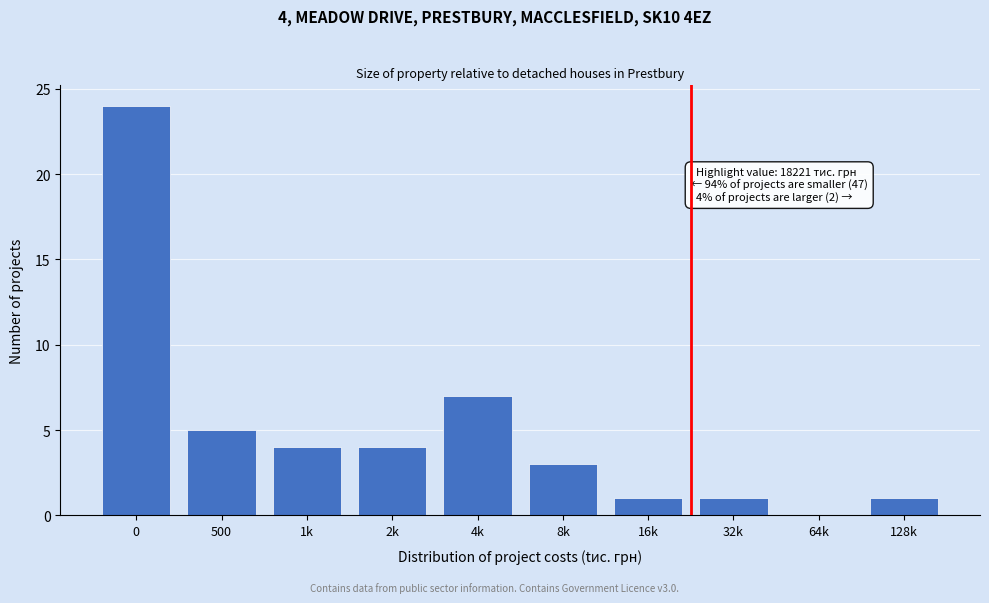

Reading left to right, what are all the values shown in this chart?

0=24	500=5	1k=4	2k=4	4k=7	8k=3	16k=1	32k=1	64k=0	128k=1